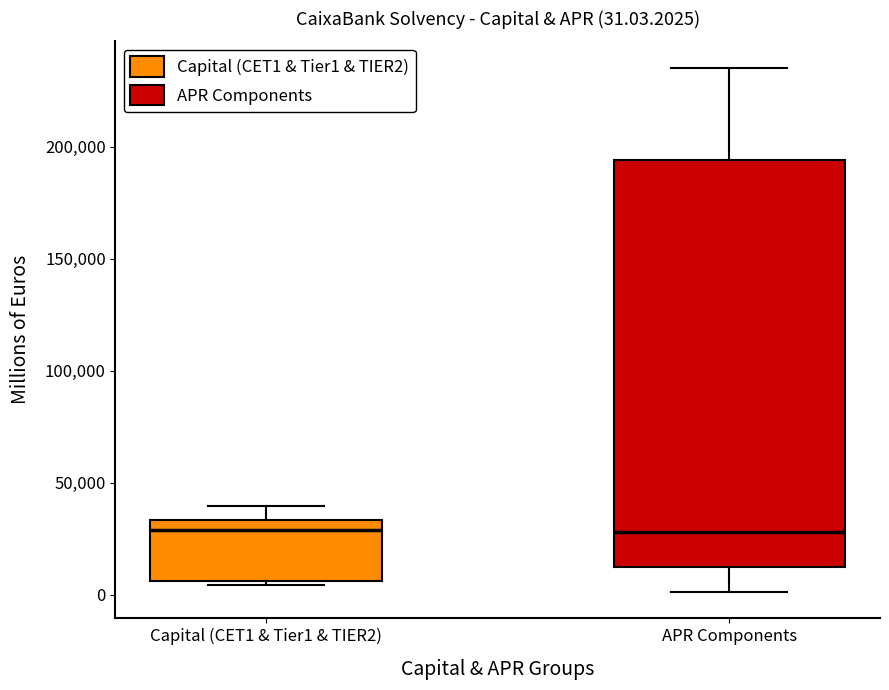

Which box is the tallest, from its lower edge to its upper edge?

APR Components